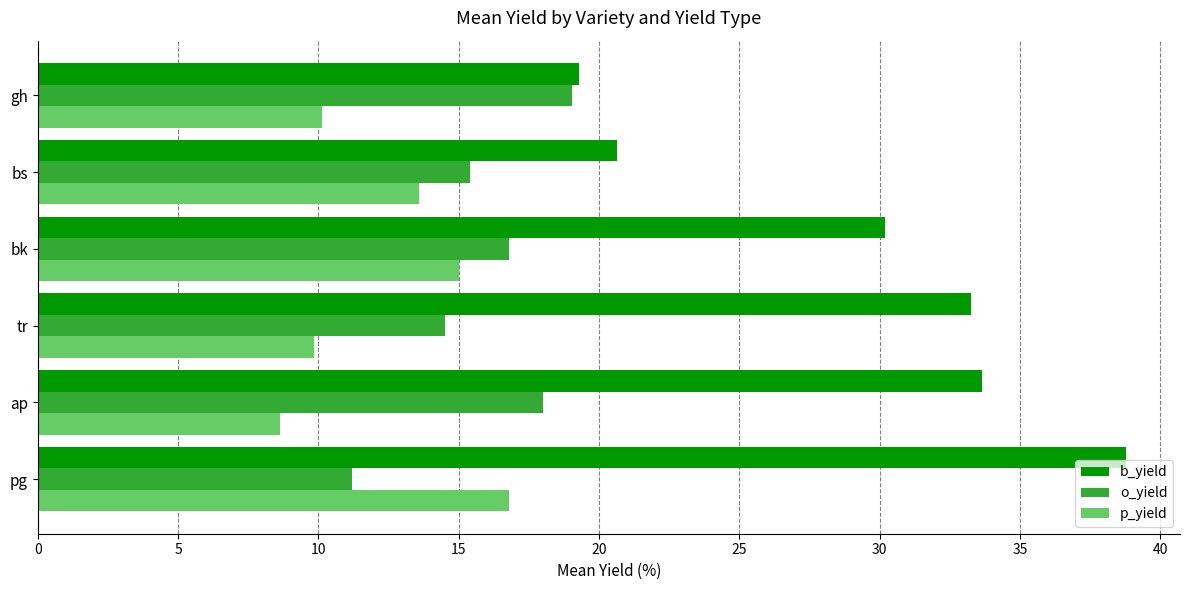

What value does the o_yield series have at ap?

18.0